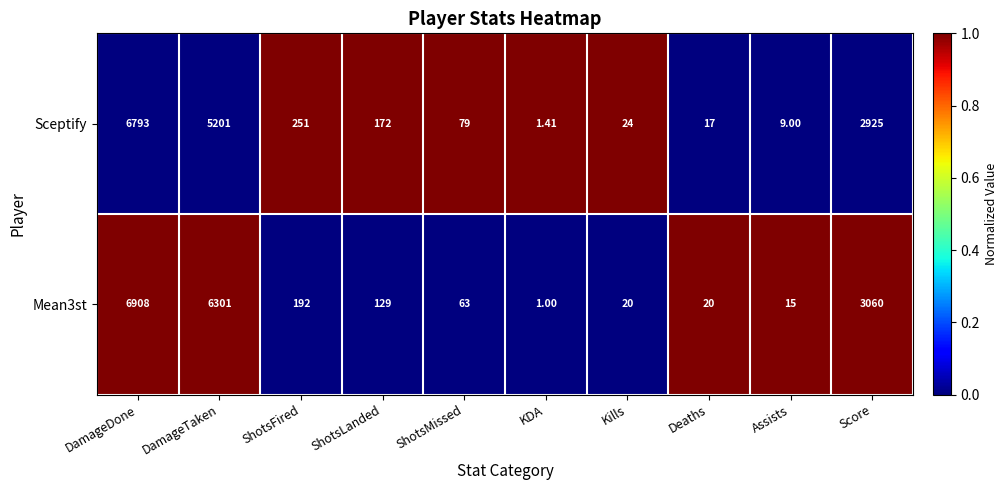

At which label does Sceptify first exceed 172?

DamageDone